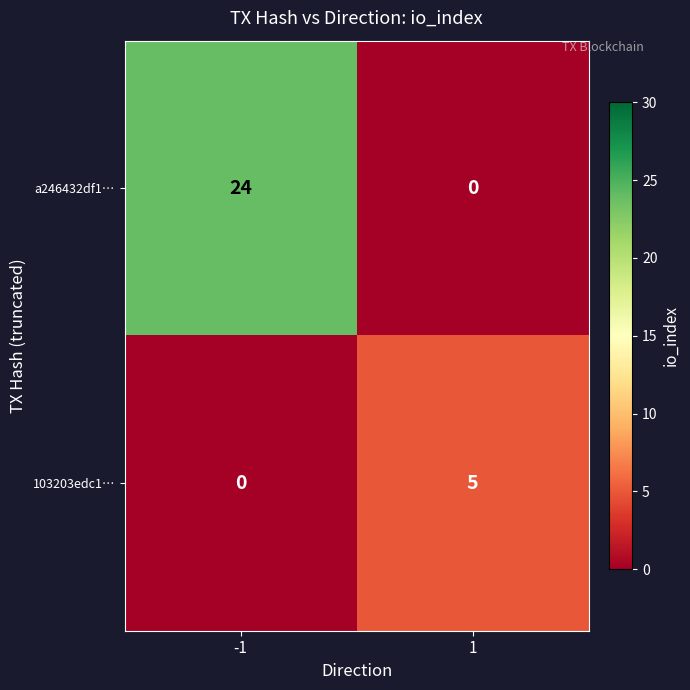

Rank the series by their maximum value, from lowest to highest.

103203edc1…, a246432df1…